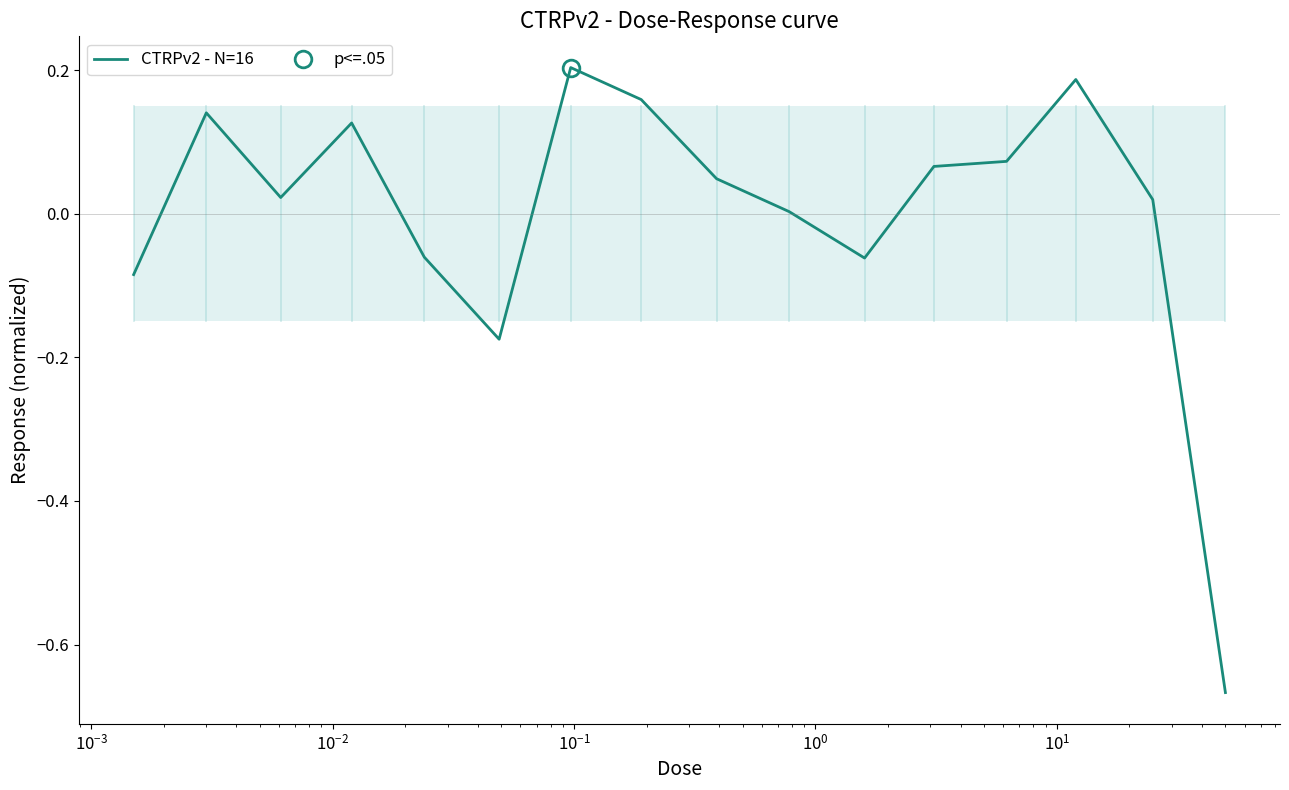

Reading left to right, extract all data points from this chart.

-0.1	0.1	0.0	0.1	-0.1	-0.2	0.2	0.2	0.0	0.0	-0.1	0.1	0.1	0.2	0.0	-0.7